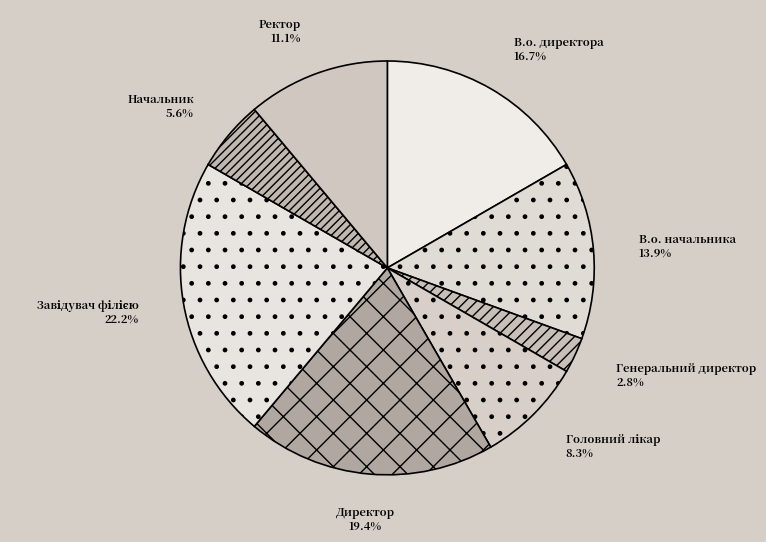

How much of the chart is everything except Начальник?

94.4%